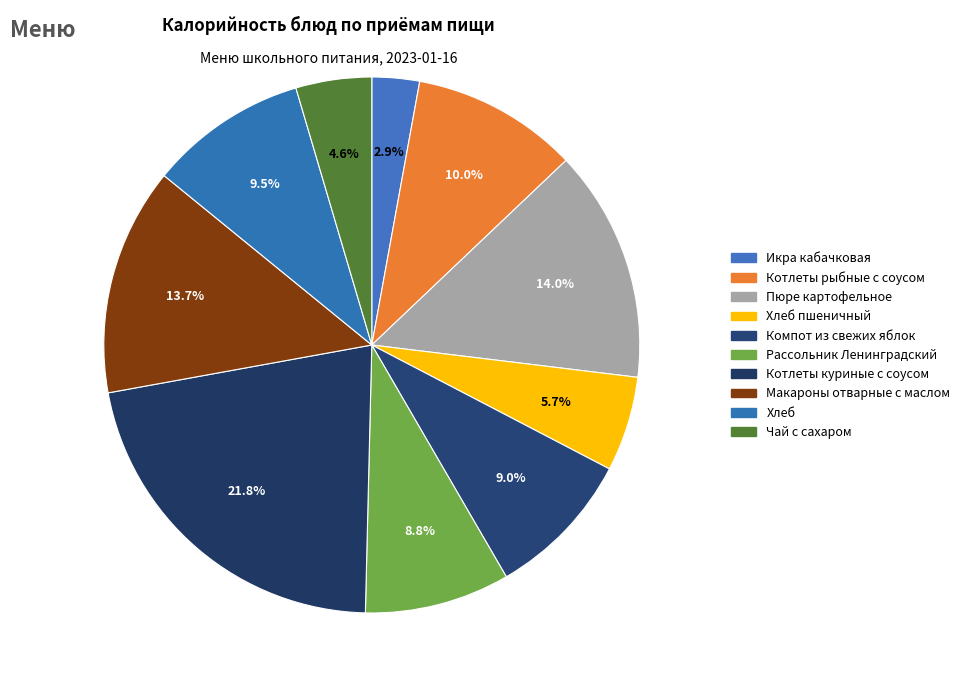

To the nearest percent, what is the average slice percentage?

10%